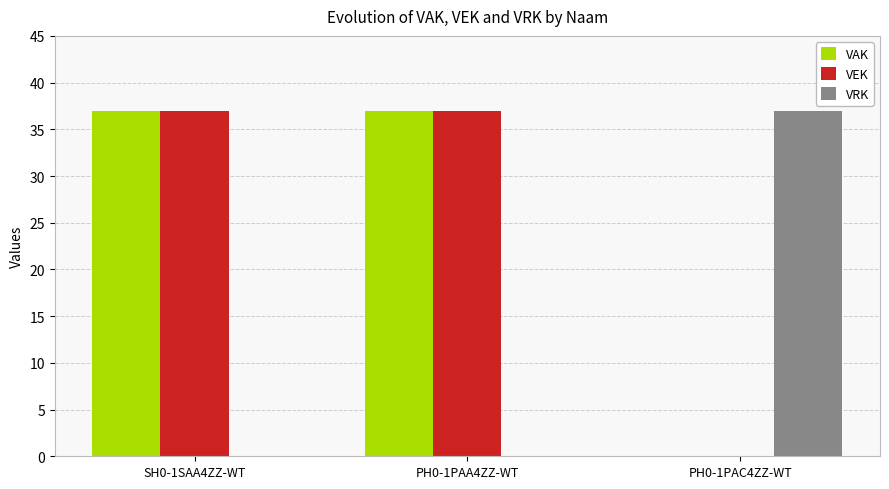

What is the sum of all VRK values?

37